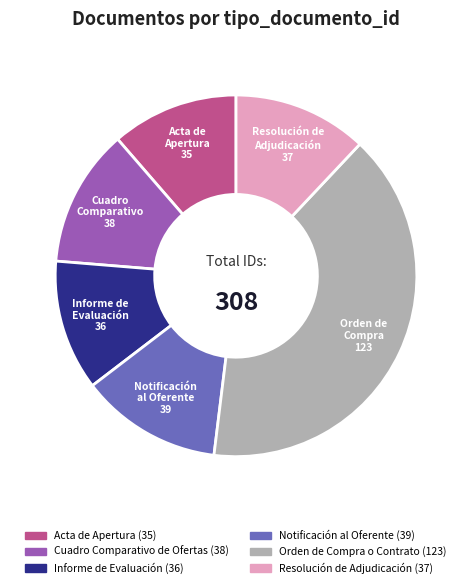

Between Orden de Compra o Contrato and Notificación al Oferente, which is larger?

Orden de Compra o Contrato